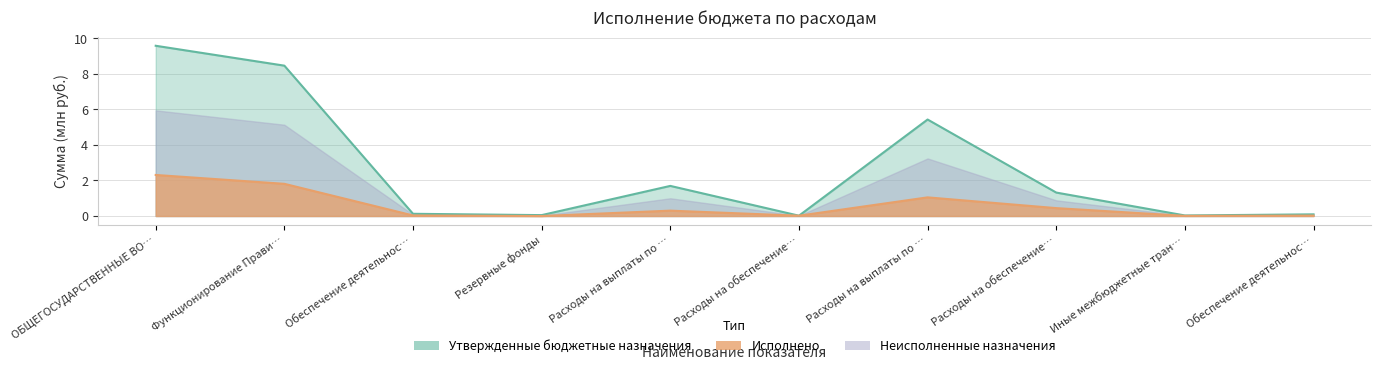

At which category is the sum across all series the highest?

ОБЩЕГОСУДАРСТВЕННЫЕ ВО…